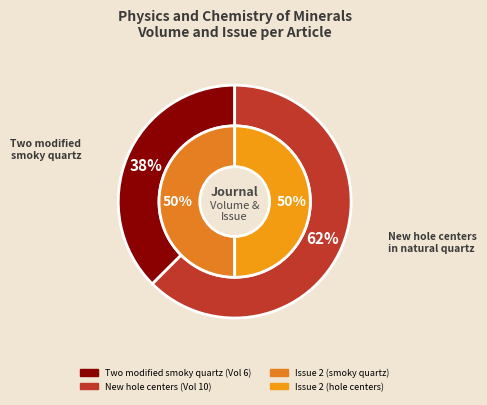

True or false: series_issue accounts for 50% of the total.

False